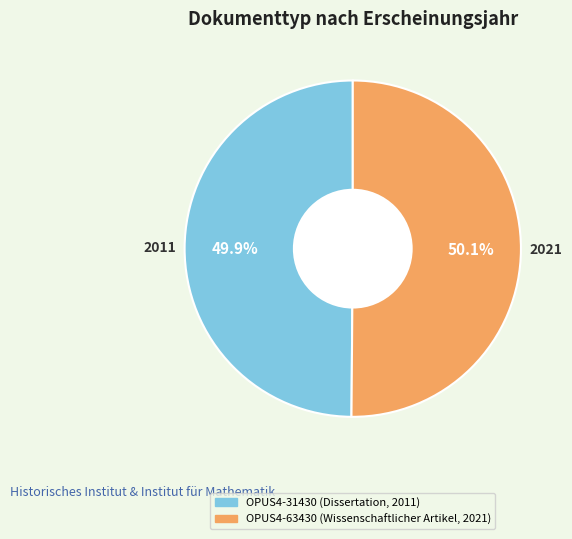

Combined, do OPUS4-31430 (Dissertation, 2011) and OPUS4-63430 (Wissenschaftlicher Artikel, 2021) account for over 50%?

Yes